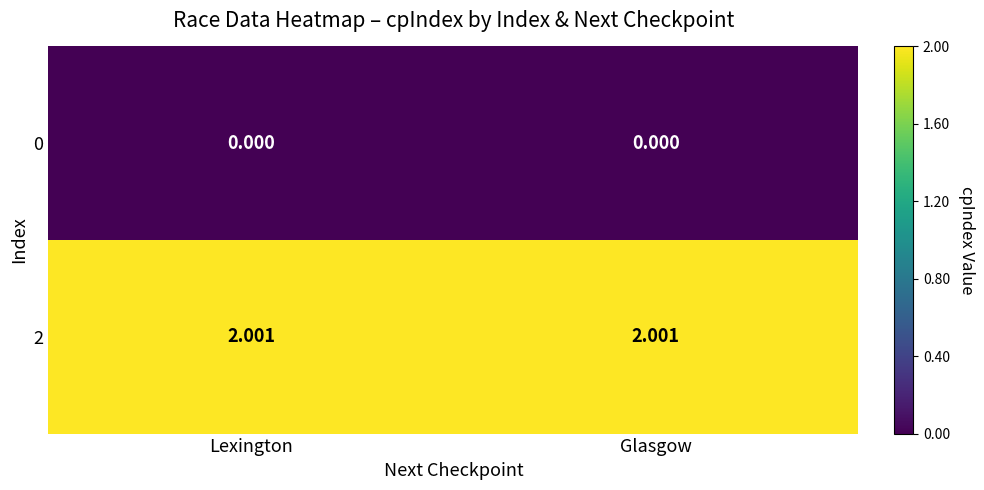

Is the value of 0 at Glasgow greater than the value of 2 at Lexington?

No